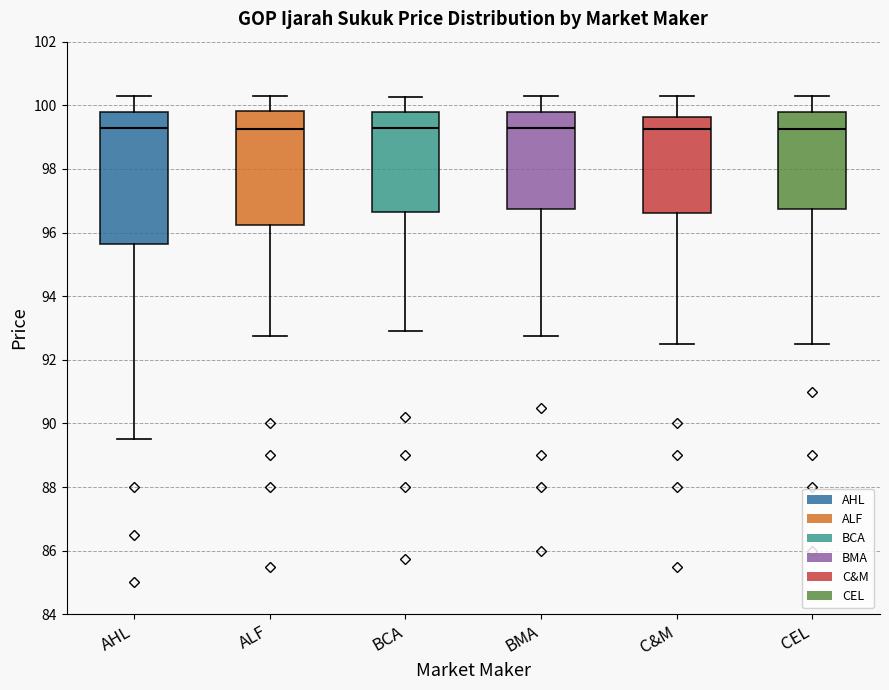

Reading left to right, transcribe this box plot: for each box, give where its median line is, the range the box spans, and where its two whiskers end, as read against the y-axis. The values are not printed on the chart, so give them approximately, as read against the axis.

AHL: median 99.4, box 95.6 to 99.8, whiskers 89.6 to 100.4
ALF: median 99.2, box 96.2 to 99.8, whiskers 92.8 to 100.4
BCA: median 99.4, box 96.6 to 99.8, whiskers 93.0 to 100.2
BMA: median 99.4, box 96.8 to 99.8, whiskers 92.8 to 100.4
C&M: median 99.2, box 96.6 to 99.6, whiskers 92.6 to 100.4
CEL: median 99.2, box 96.8 to 99.8, whiskers 92.6 to 100.4